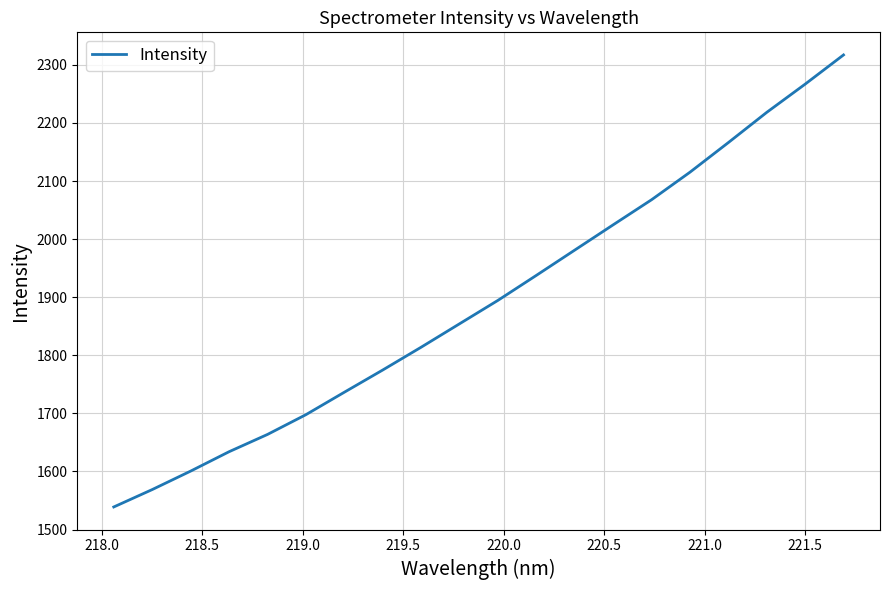

How many distinct data groups are displayed?

1